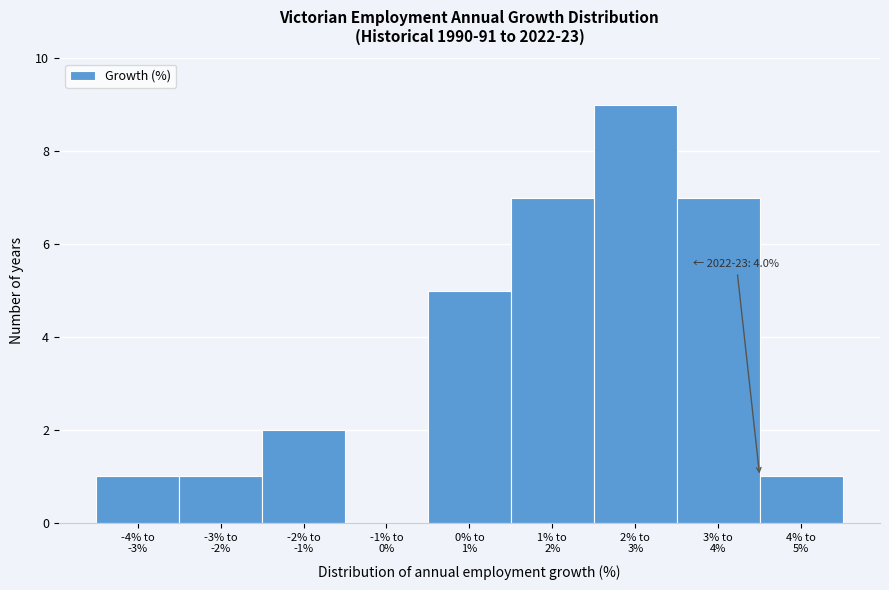

What is the sum of all values?

33